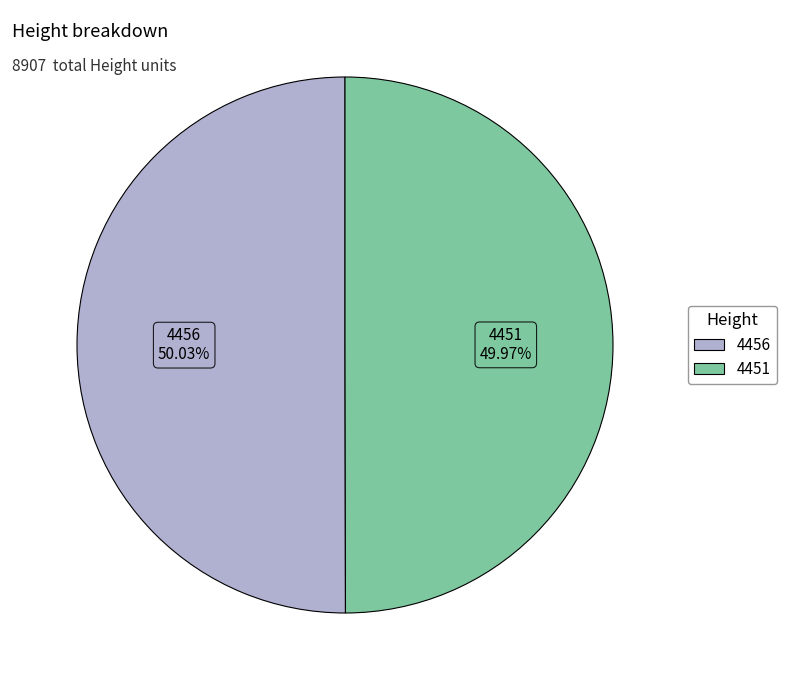

How many segments does this pie chart have?

2